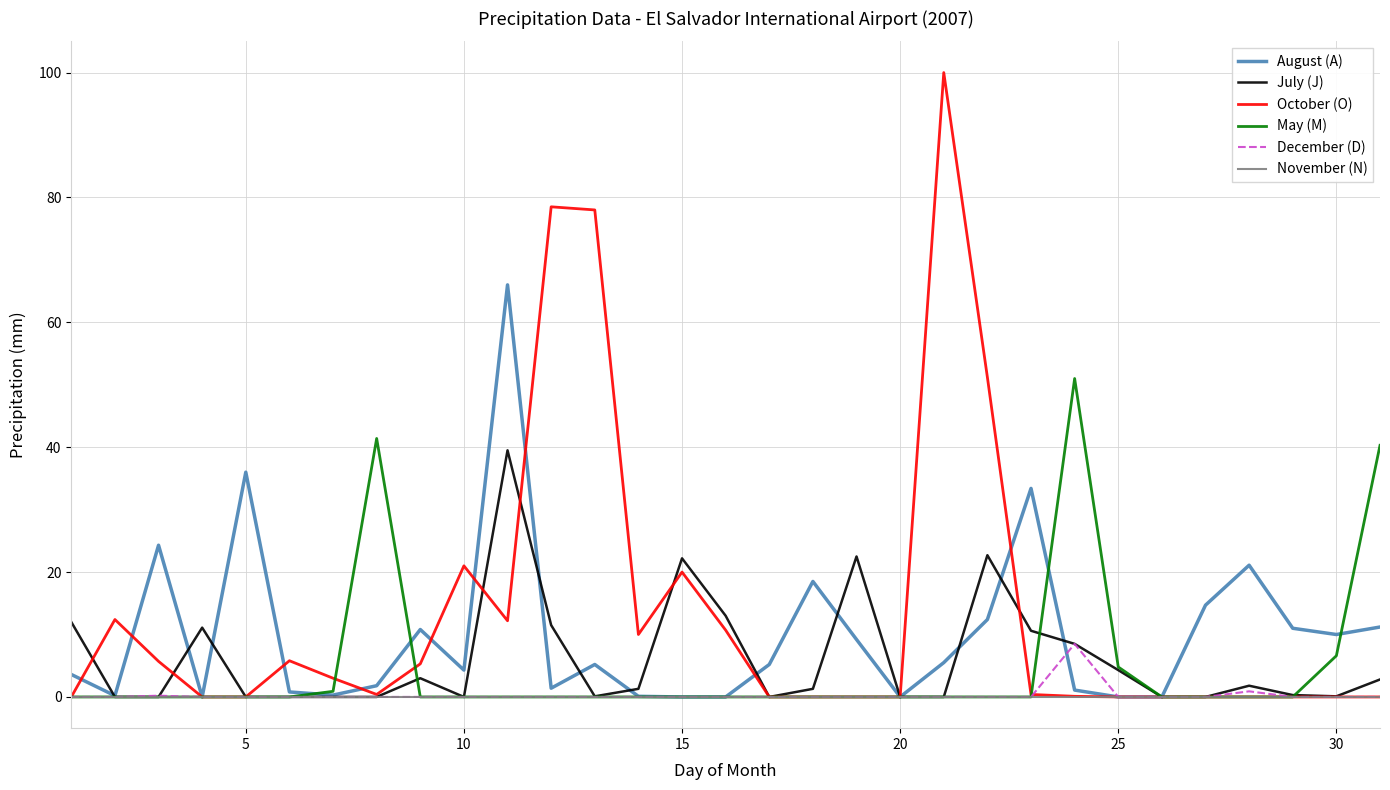

What are all the series names shown in the legend?

August (A), July (J), October (O), May (M), December (D), November (N)